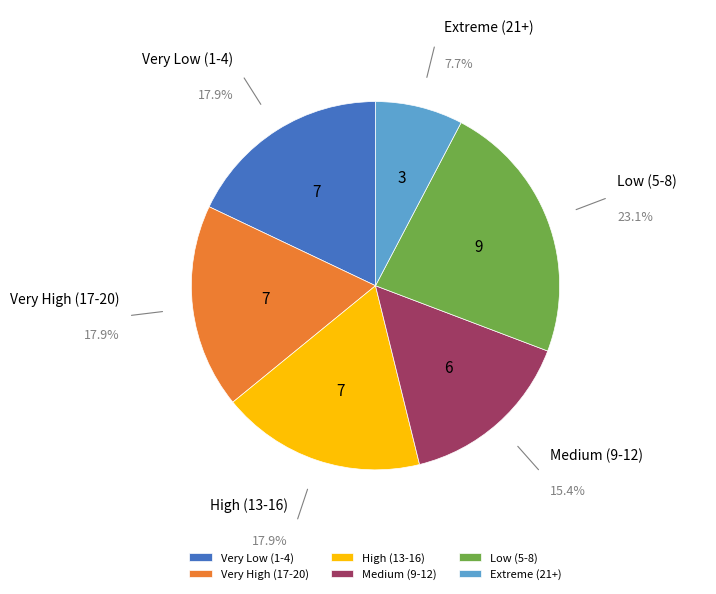

Approximately how many times larger is the value at High (13-16) compared to Medium (9-12)?

1.2